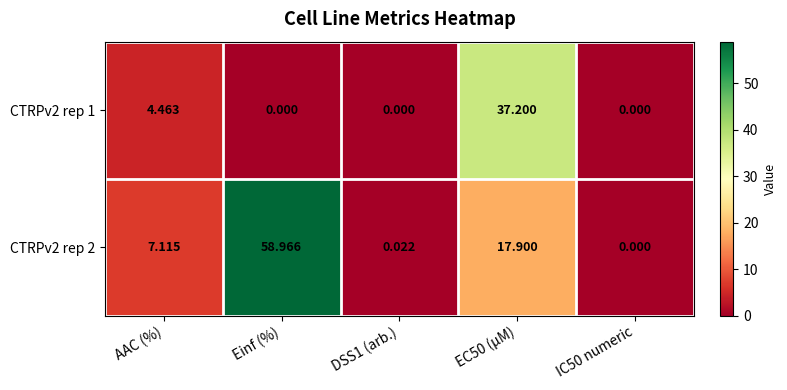

At which label is CTRPv2 rep 1 closest to 18?

AAC (%)